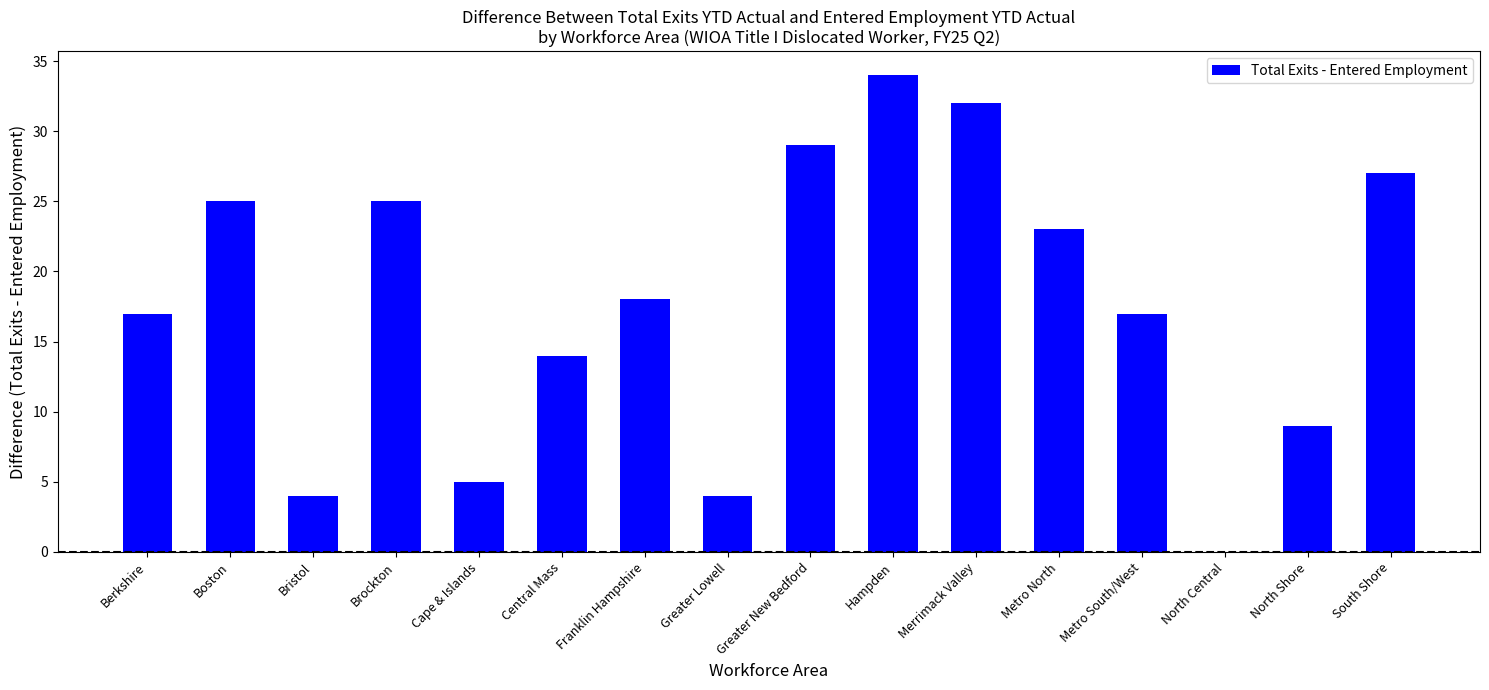

Which has a higher value, Metro South/West or Metro North?

Metro North